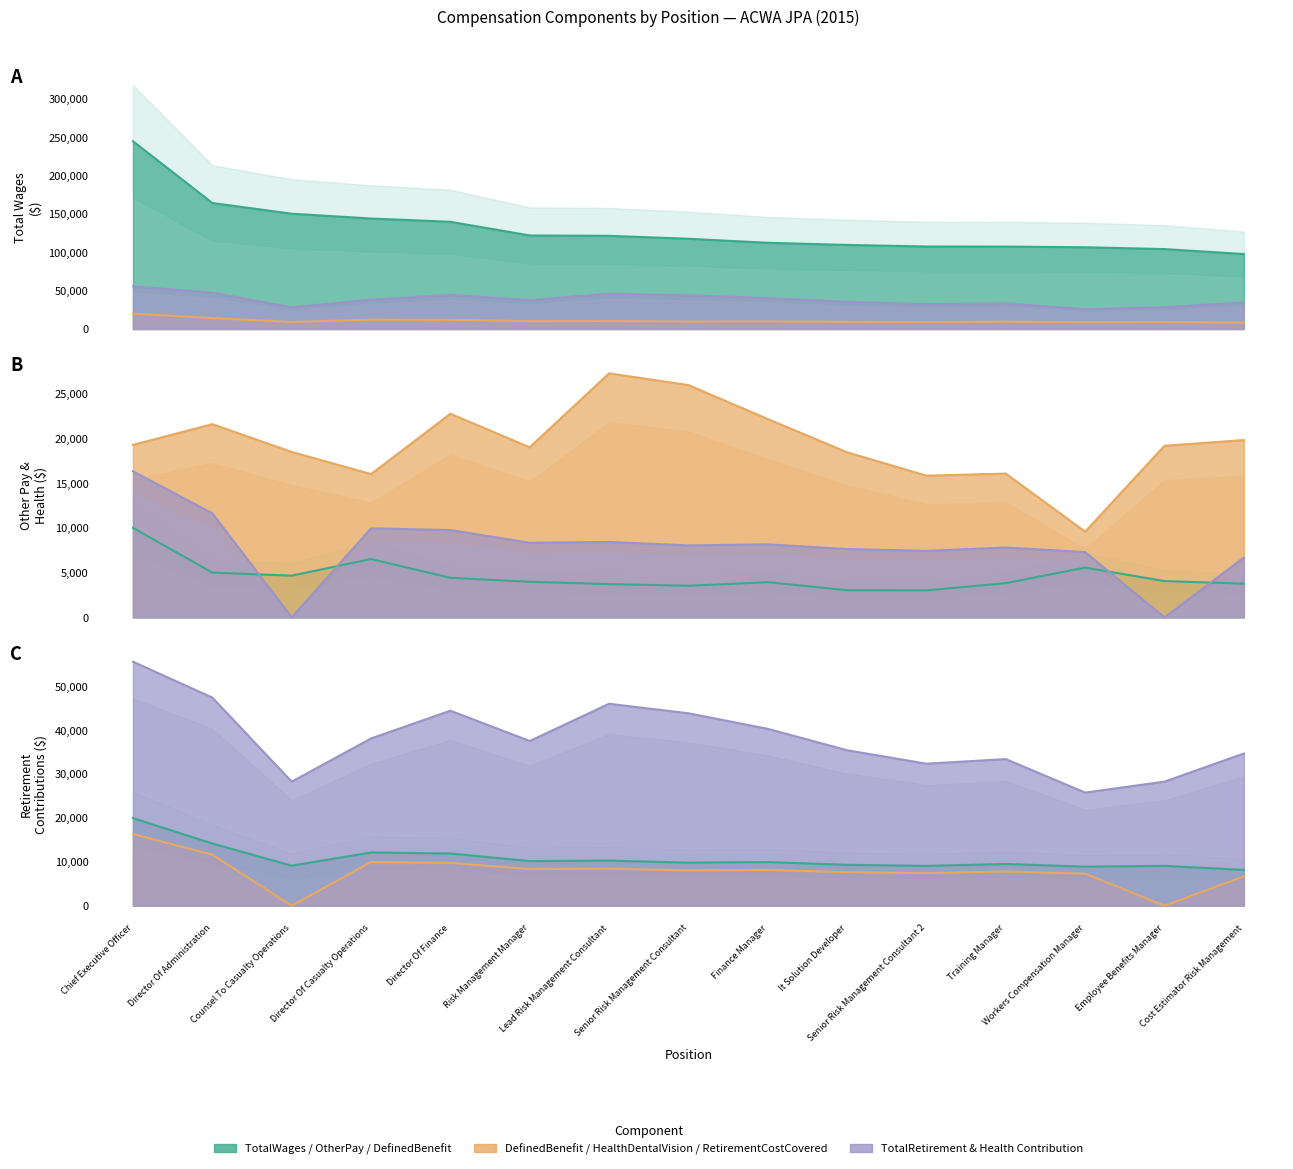

Rank the categories by DefinedBenefitPlanContribution value from highest to lowest.

Chief Executive Officer, Director Of Administration, Director Of Casualty Operations, Director Of Finance, Lead Risk Management Consultant, Risk Management Manager, Finance Manager, Senior Risk Management Consultant, Training Manager, It Solution Developer, Counsel To Casualty Operations, Employee Benefits Manager, Senior Risk Management Consultant 2, Workers Compensation Manager, Cost Estimator Risk Management